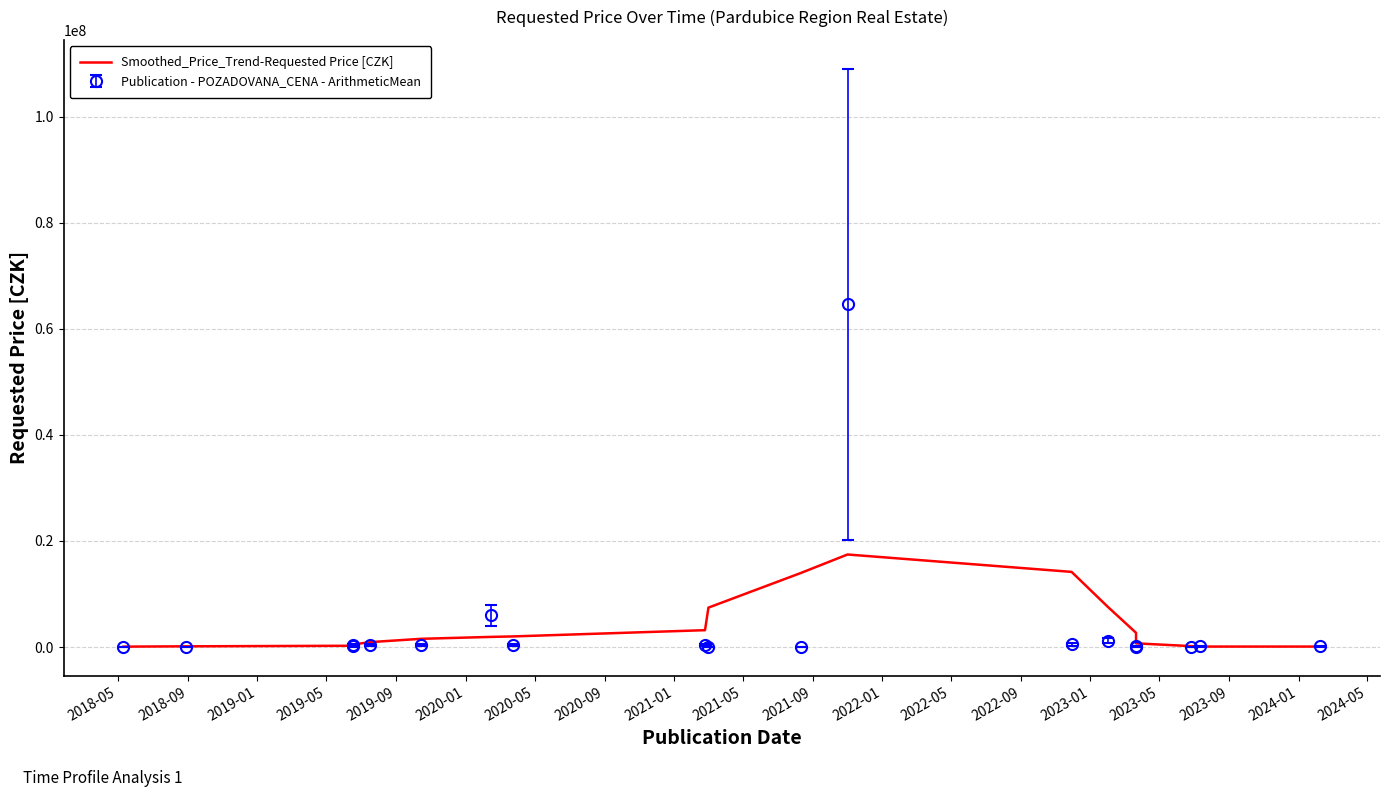

What is the average value?

3939967.5